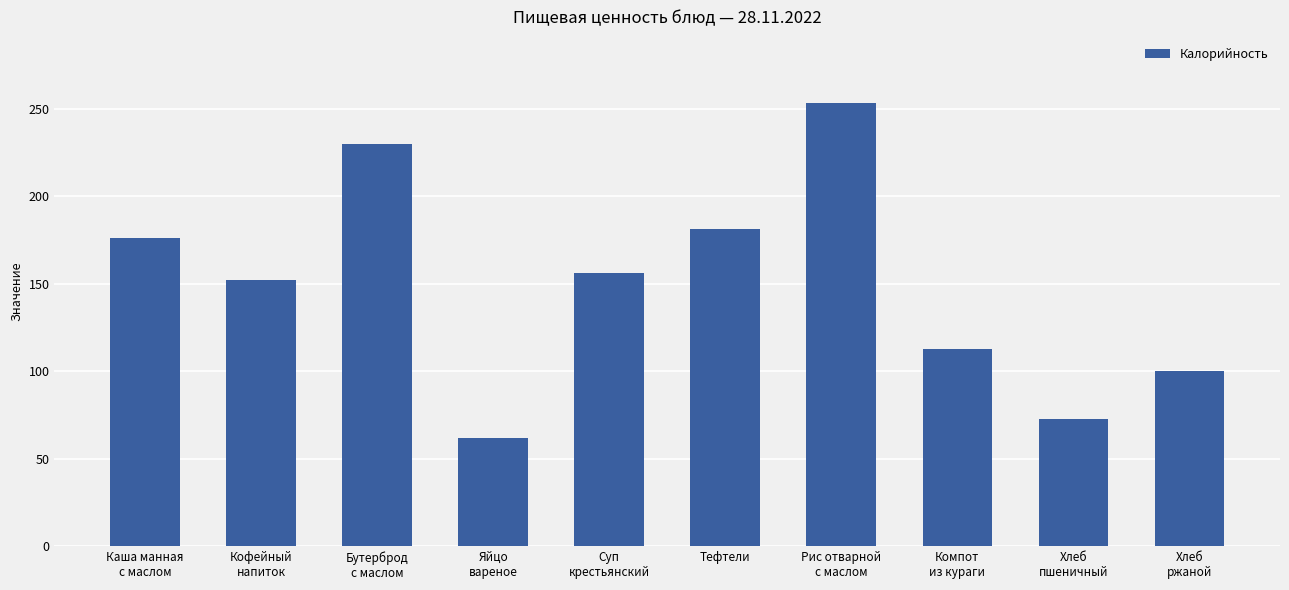

Between Хлеб
пшеничный and Кофейный
напиток, which is larger?

Кофейный
напиток